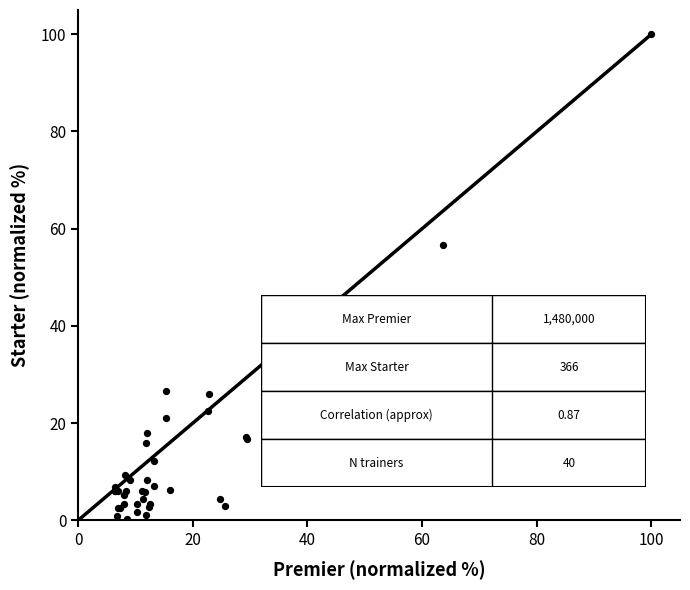

What Y value in the scatter plot is closest to 50?

56.6